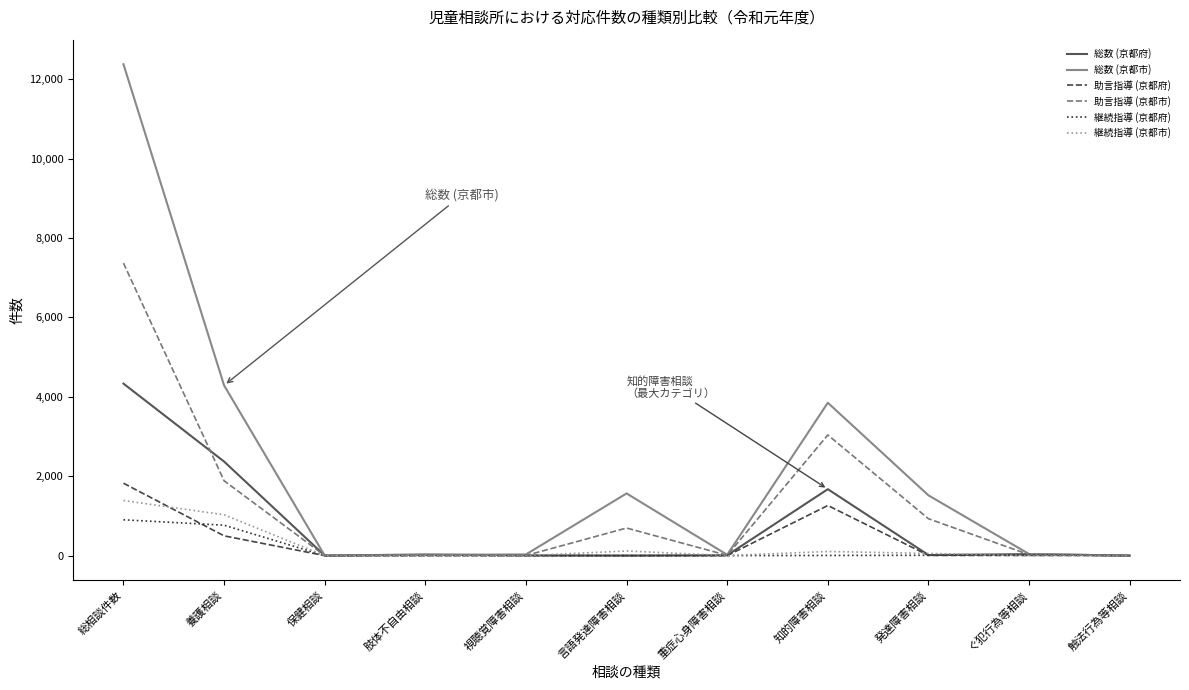

What is the total value across all series at 視聴覚障害相談?

38